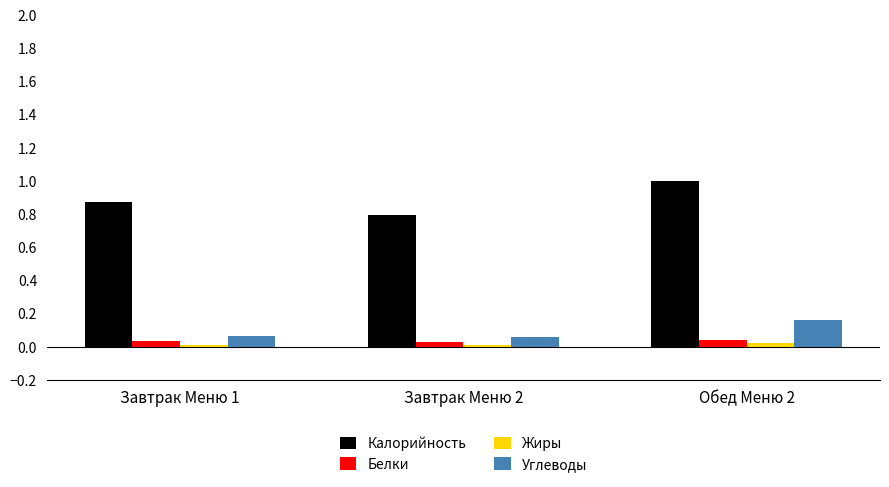

What is the greatest value displayed?

1.0